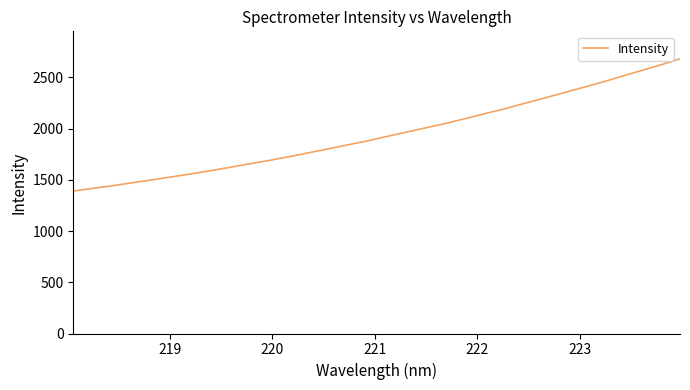

Does the chart display data point markers on the line(s)?

No